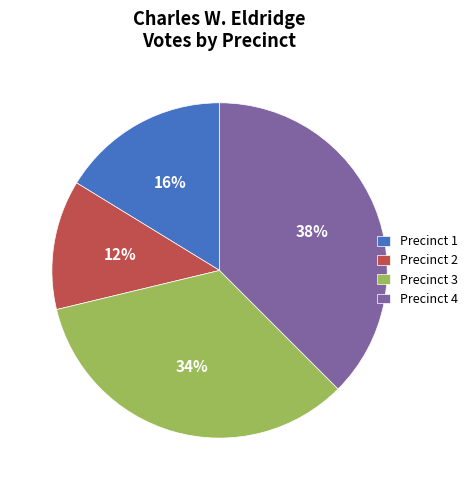

Is it true that Precinct 3 is 20% of the pie?

False